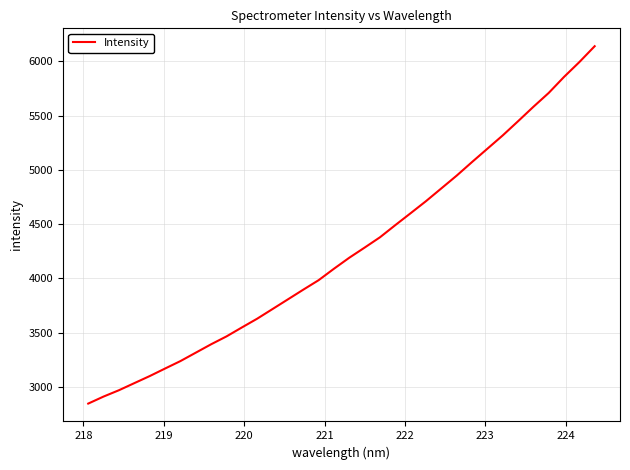

What is the minimum value shown in the chart?

2847.4